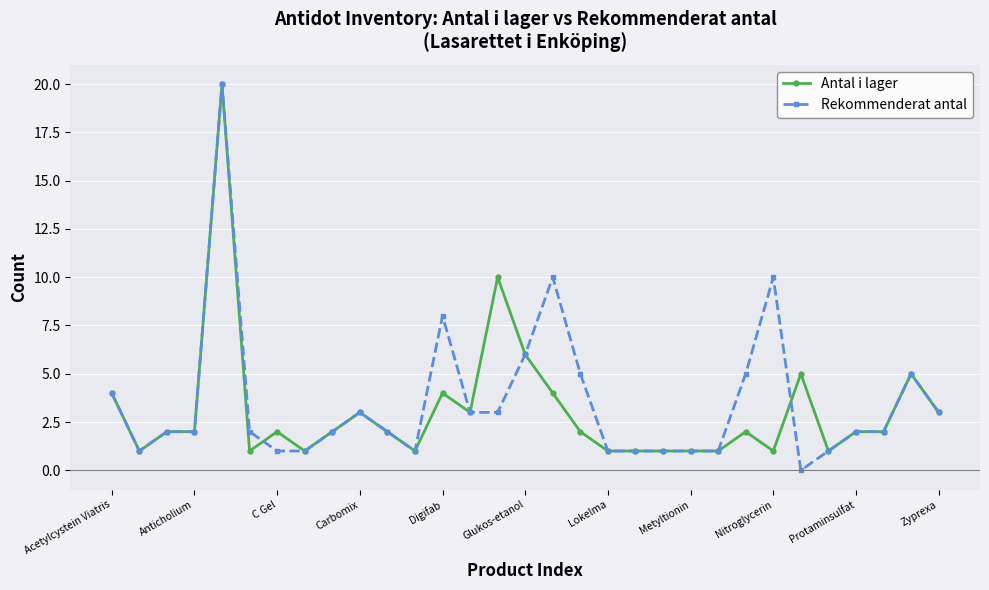

What is the sum of all Antal i lager values?

96